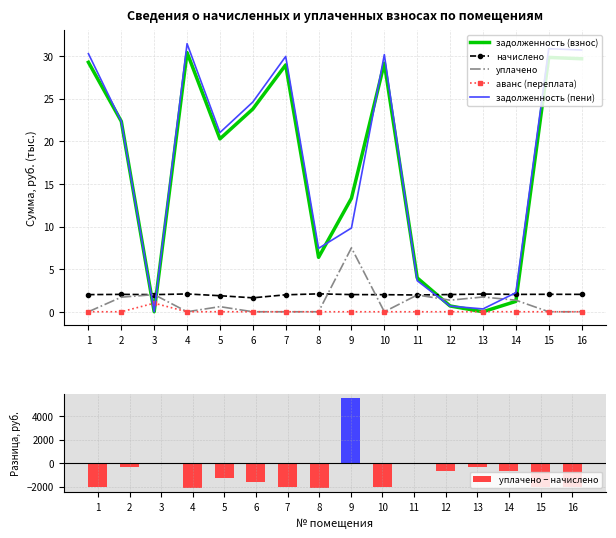

At how many categories does at least one series exceed 2283?

1